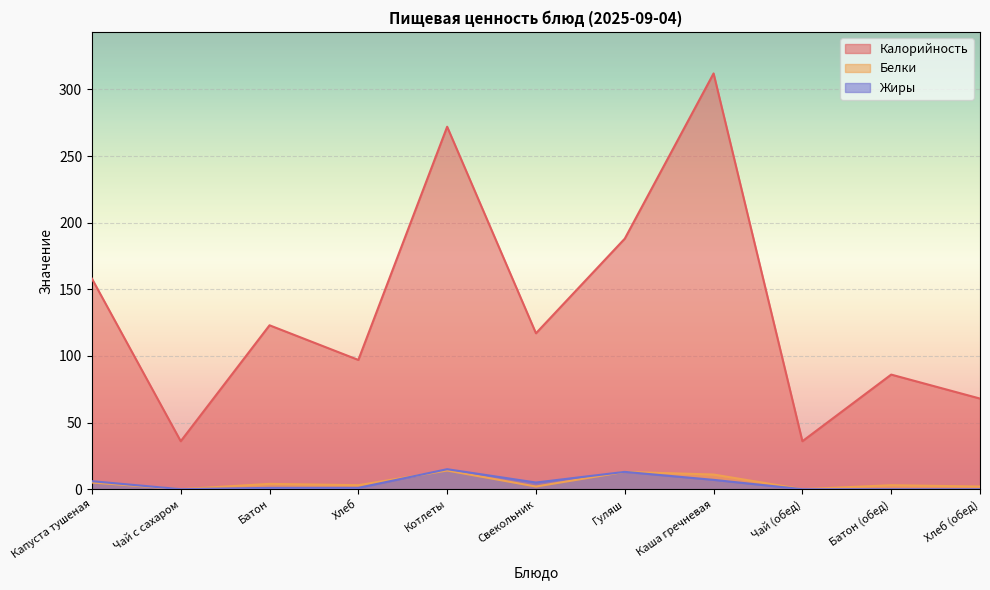

Count the number of categories in the chart.

11